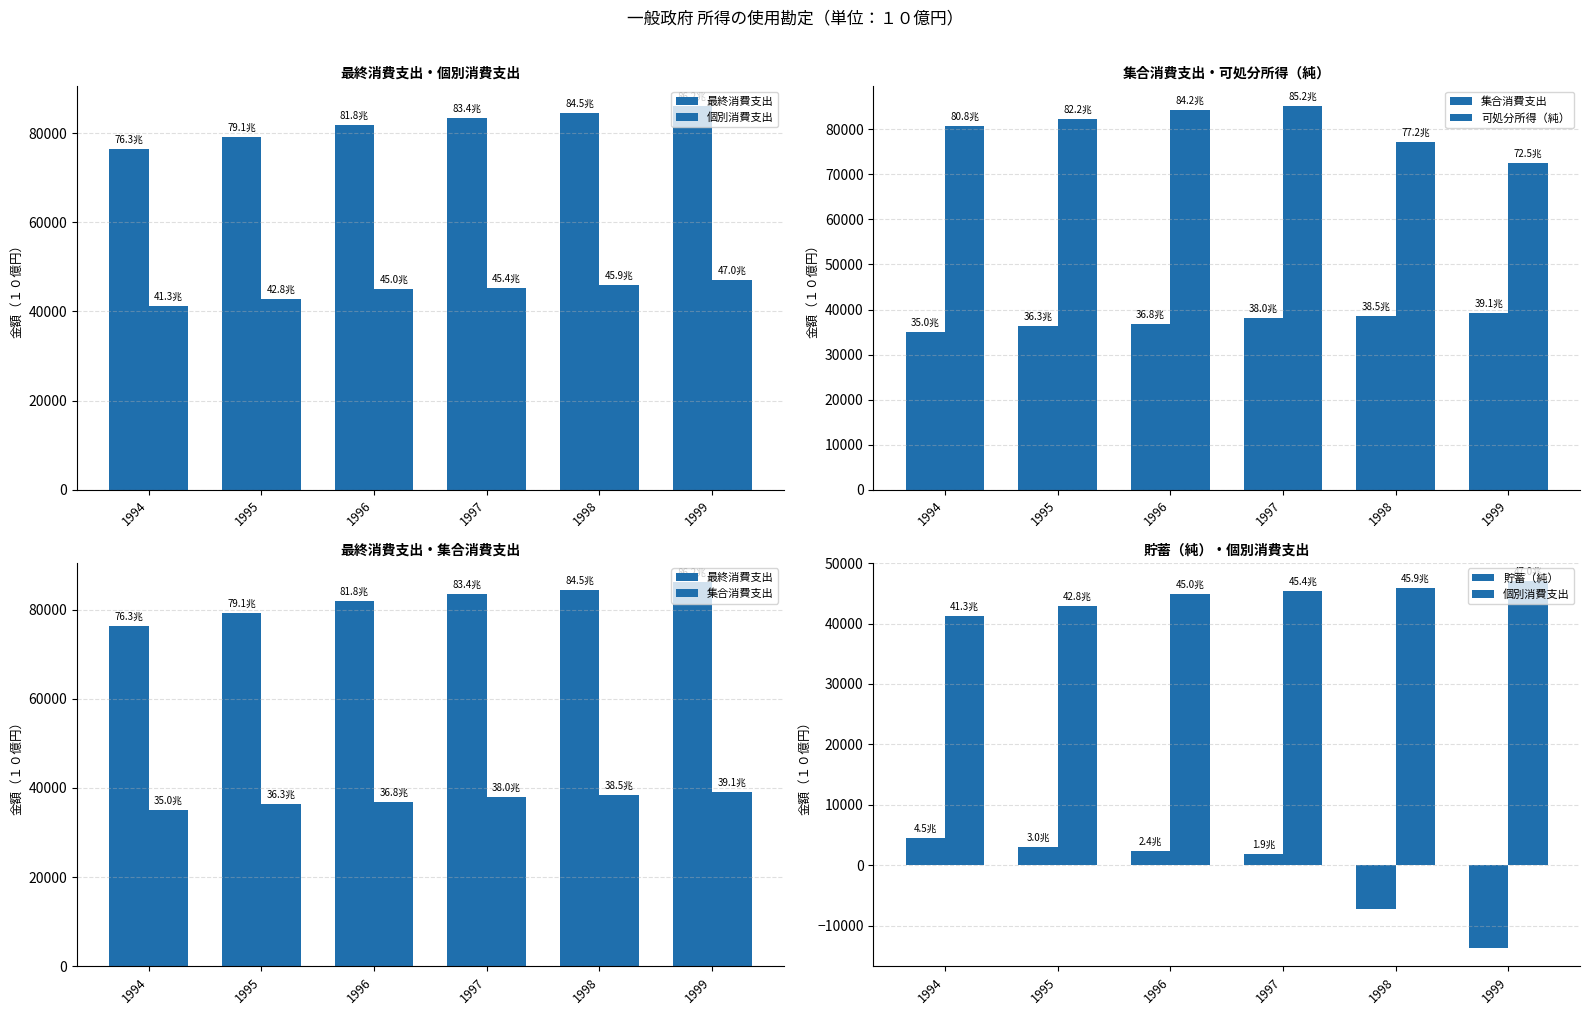

How many series are shown in this chart?

5